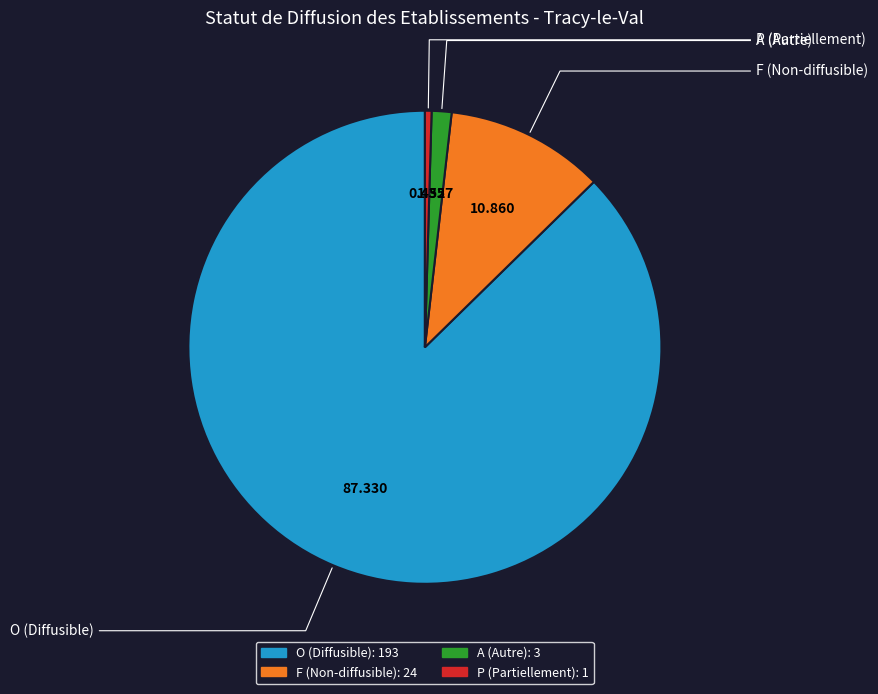

Is there a majority slice in this chart?

Yes